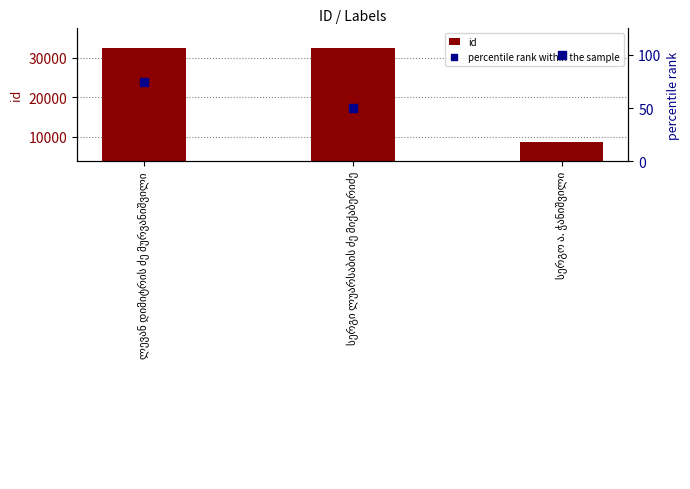

Which series has the largest total across all categories?

id